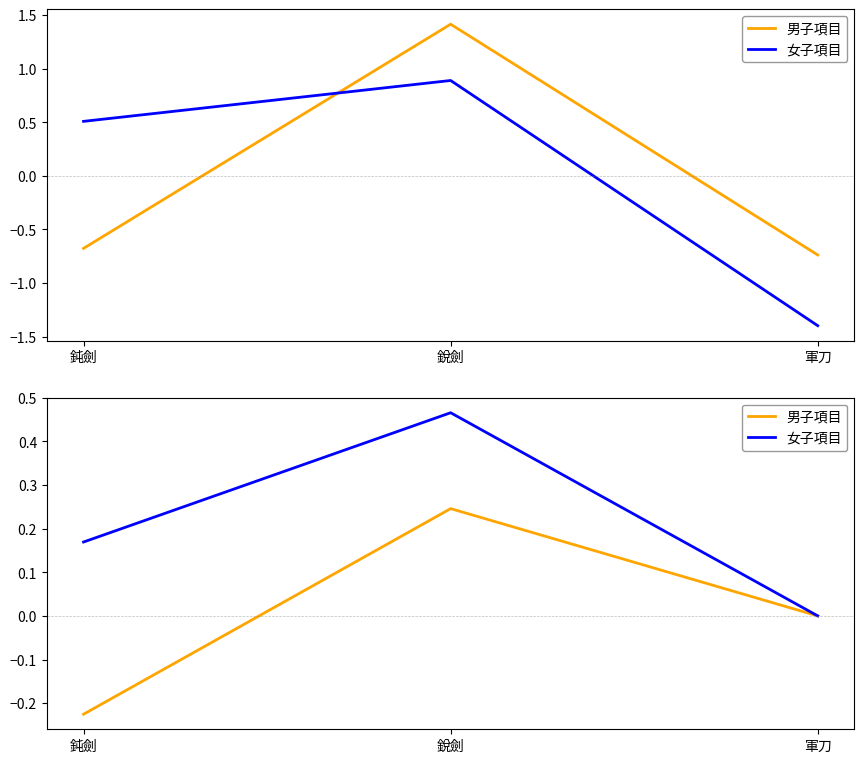

The 女子項目 series shows 0.1 at 銳劍. True or false?

False